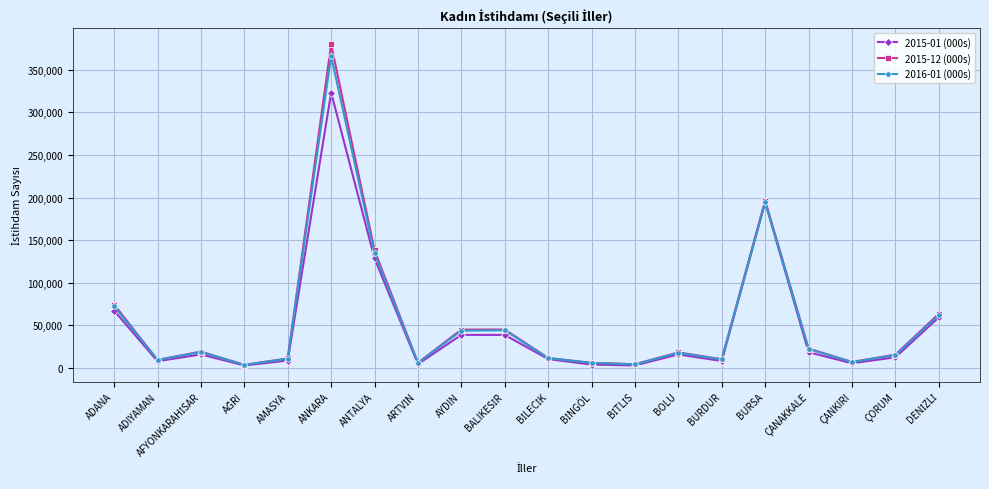

Read the 2016-01 (000s) value at ADIYAMAN, to the nearest 100.

9200